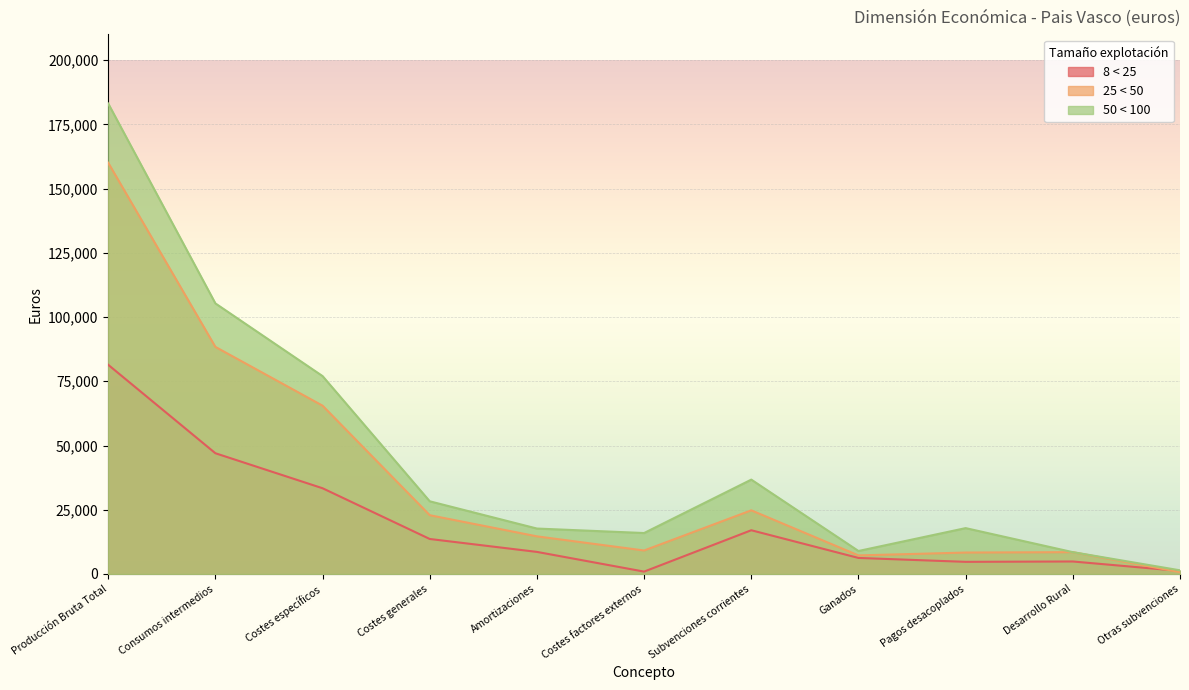

True or false: 50 < 100 and 8 < 25 intersect in this chart.

False